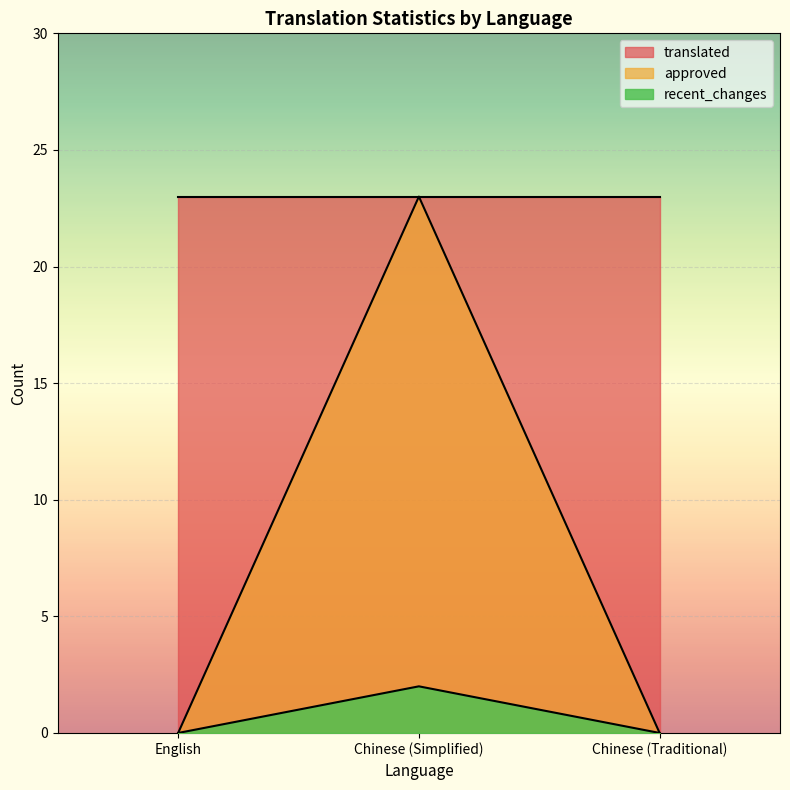

The recent_changes series shows 0 at English. True or false?

True